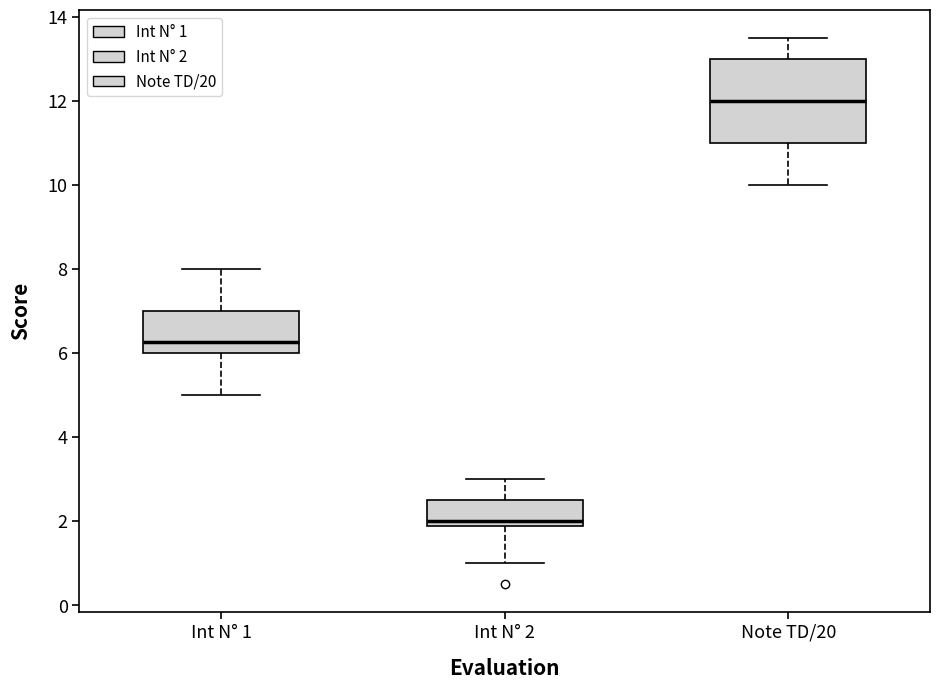

Reading left to right, transcribe this box plot: for each box, give where its median line is, the range the box spans, and where its two whiskers end, as read against the y-axis. The values are not printed on the chart, so give them approximately, as read against the axis.

Int N° 1: median 6.2, box 6.0 to 7.0, whiskers 5.0 to 8.0
Int N° 2: median 2.0, box 1.8 to 2.6, whiskers 1.0 to 3.0
Note TD/20: median 12.0, box 11.0 to 13.0, whiskers 10.0 to 13.6